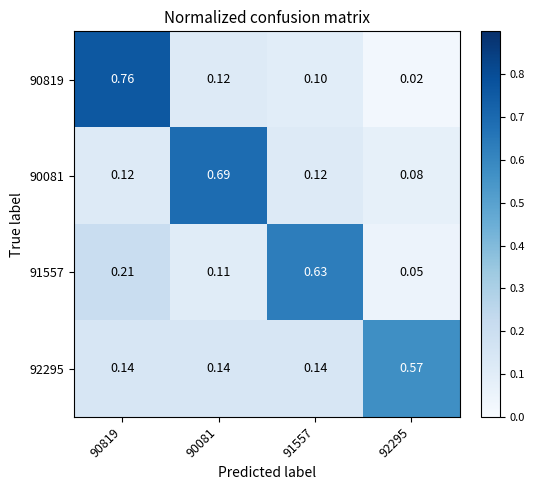

Which series has the widest spread of values?

90819